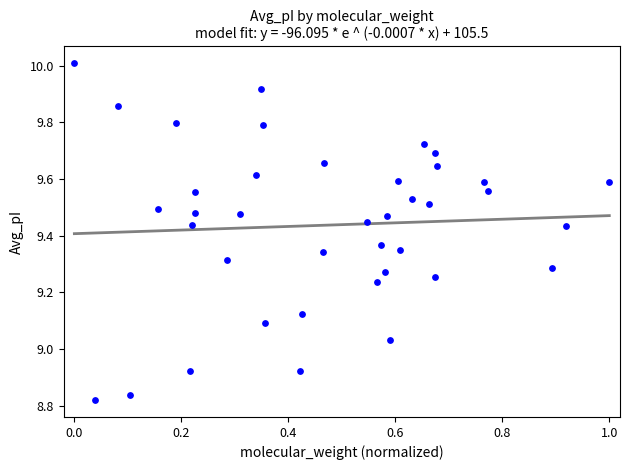

What is the range of Y values (max minus min)?

1.2